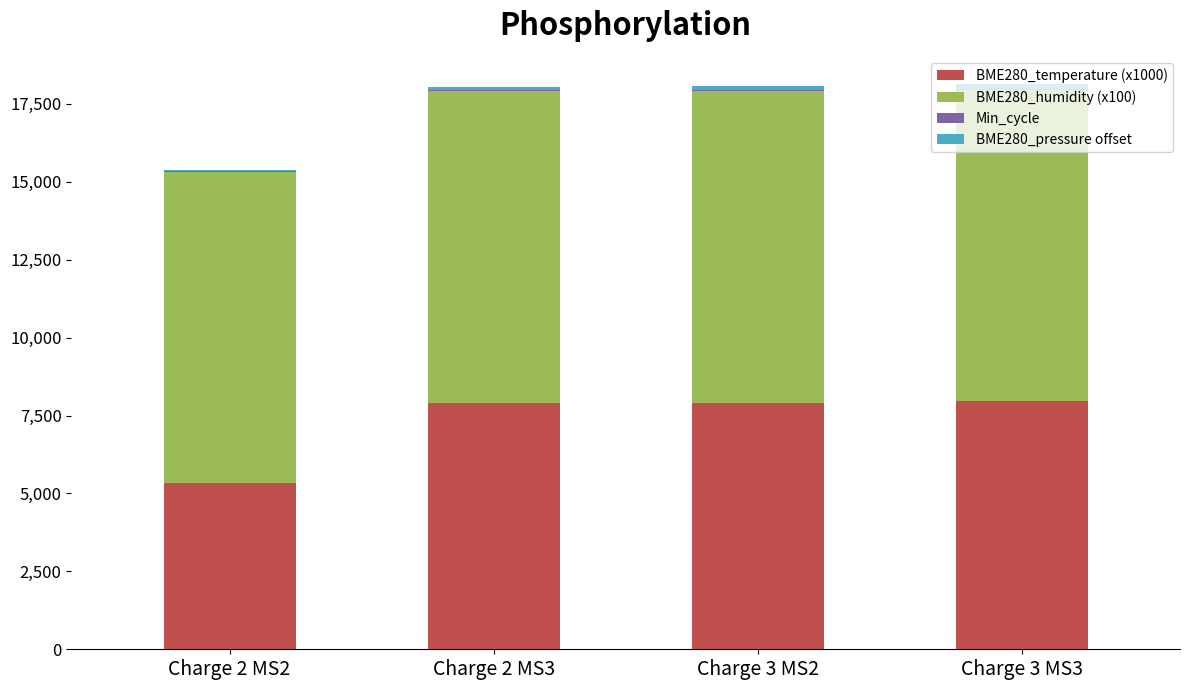

The value of BME280_temperature (x1000) at Charge 2 MS2 is 5330. True or false?

True